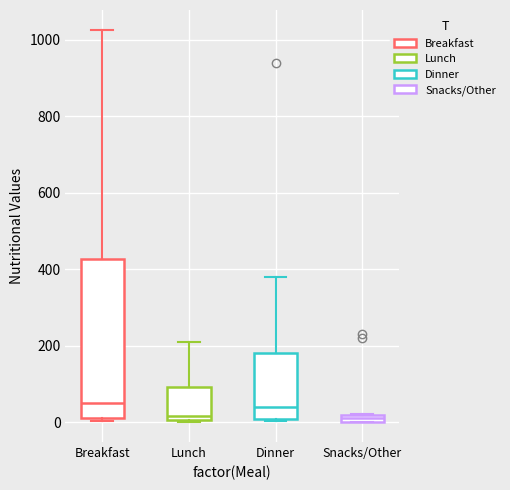

Which box is the tallest, from its lower edge to its upper edge?

Breakfast